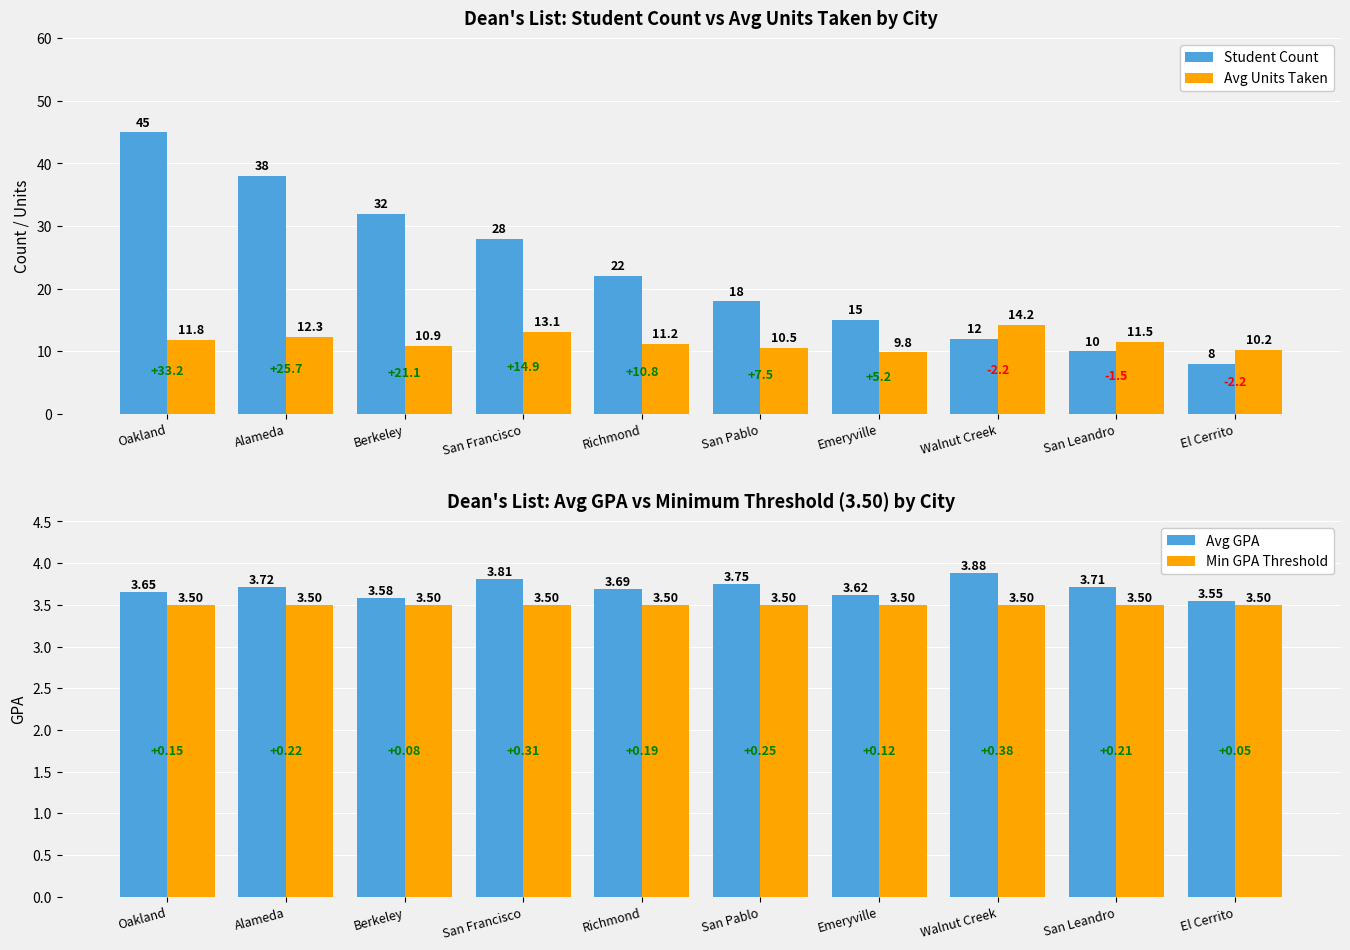

At how many categories does at least one series exceed 20?

5